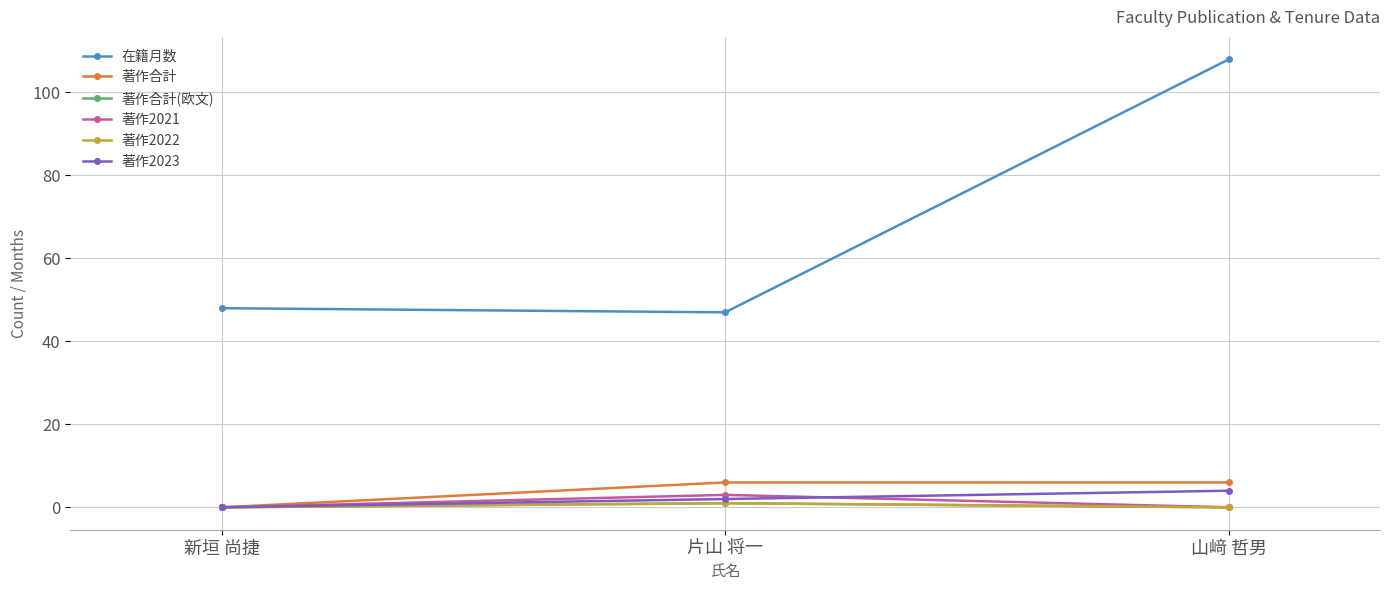

Does the chart have visible grid lines?

Yes